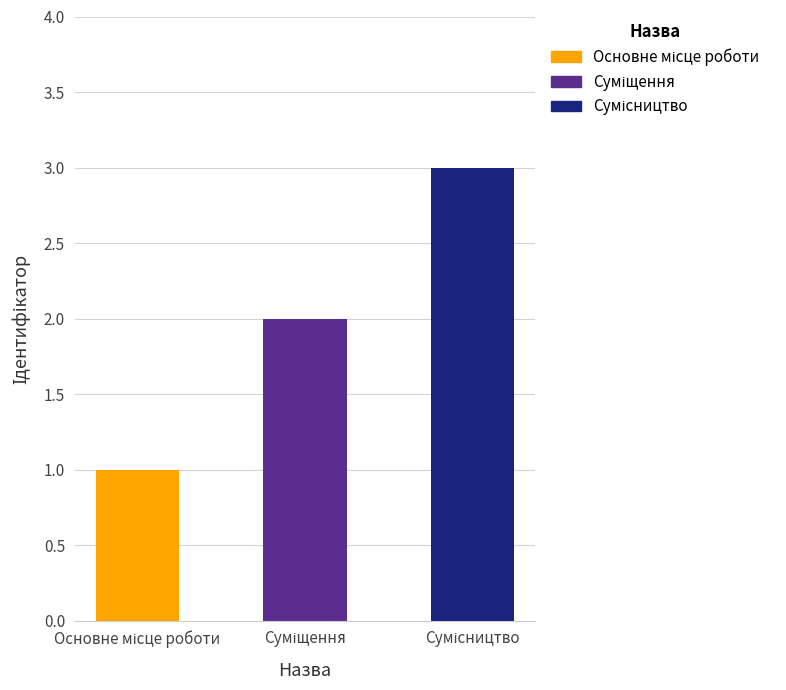

Rank the categories by value from lowest to highest.

Основне місце роботи, Суміщення, Сумісництво